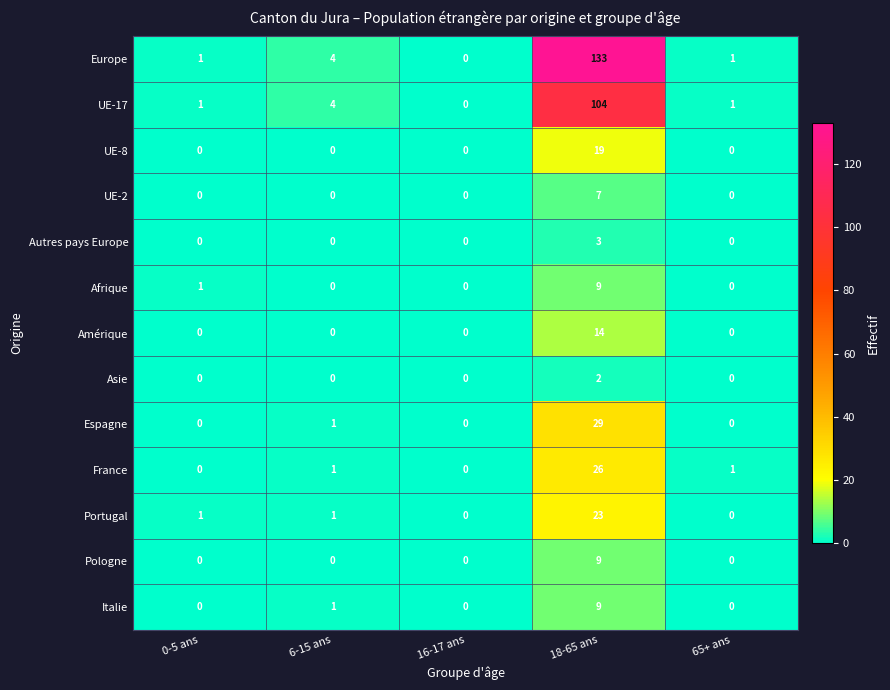

Which series has the largest total across all categories?

Europe